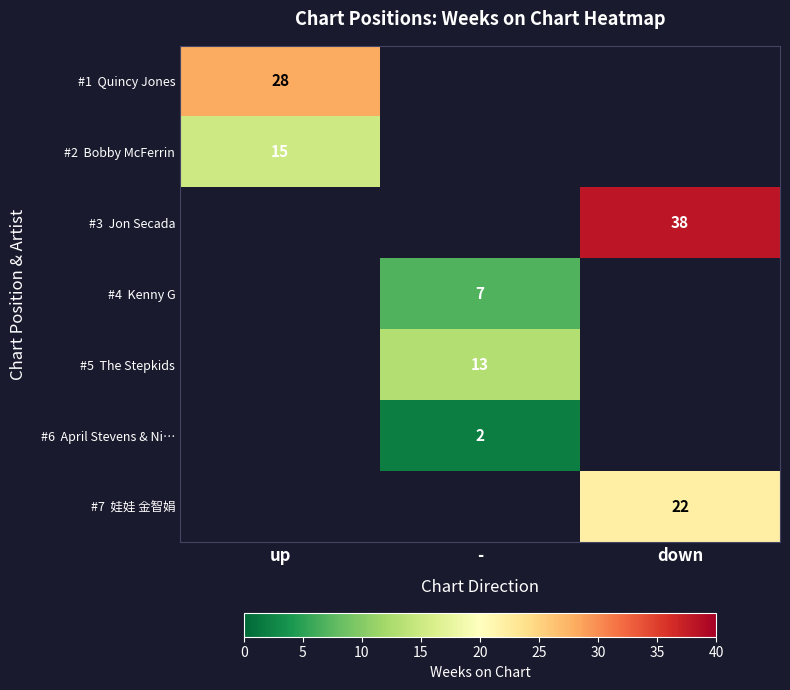

Between - and up, which is larger?

up